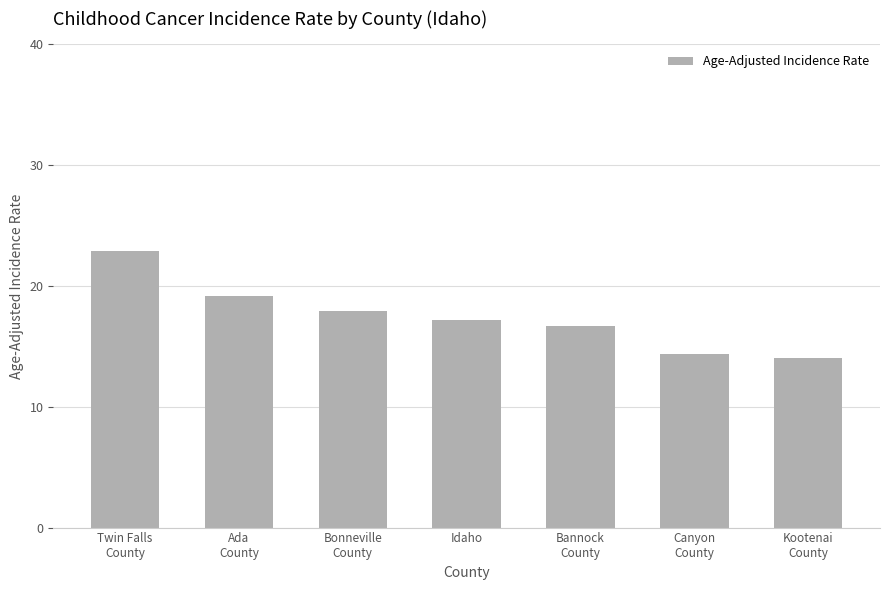

What is the difference between the maximum and minimum values?

8.9